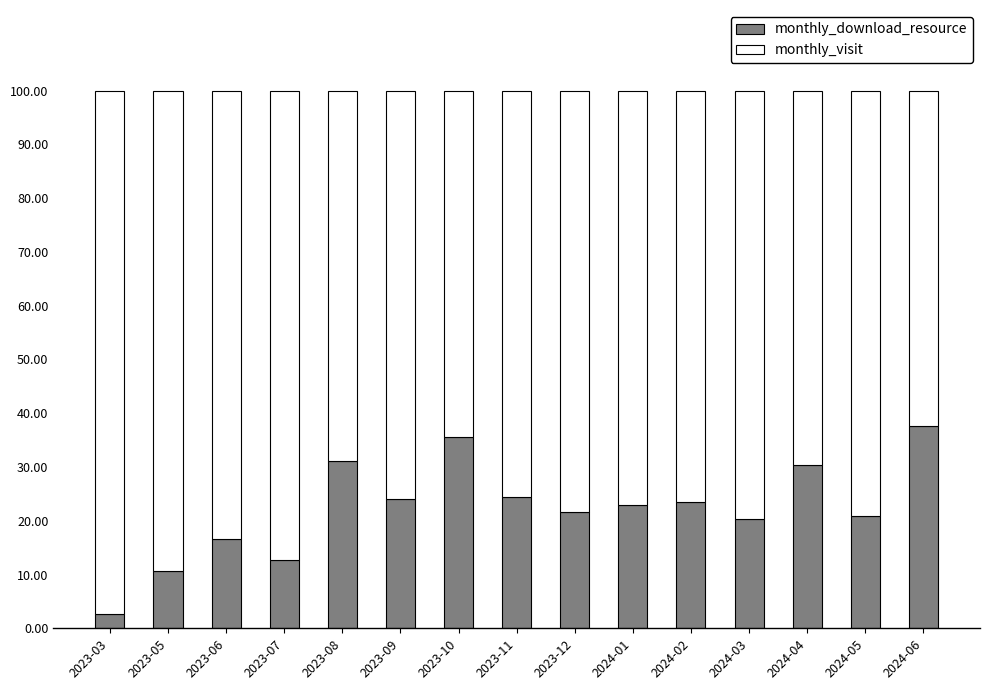

Are the bars horizontal?

No